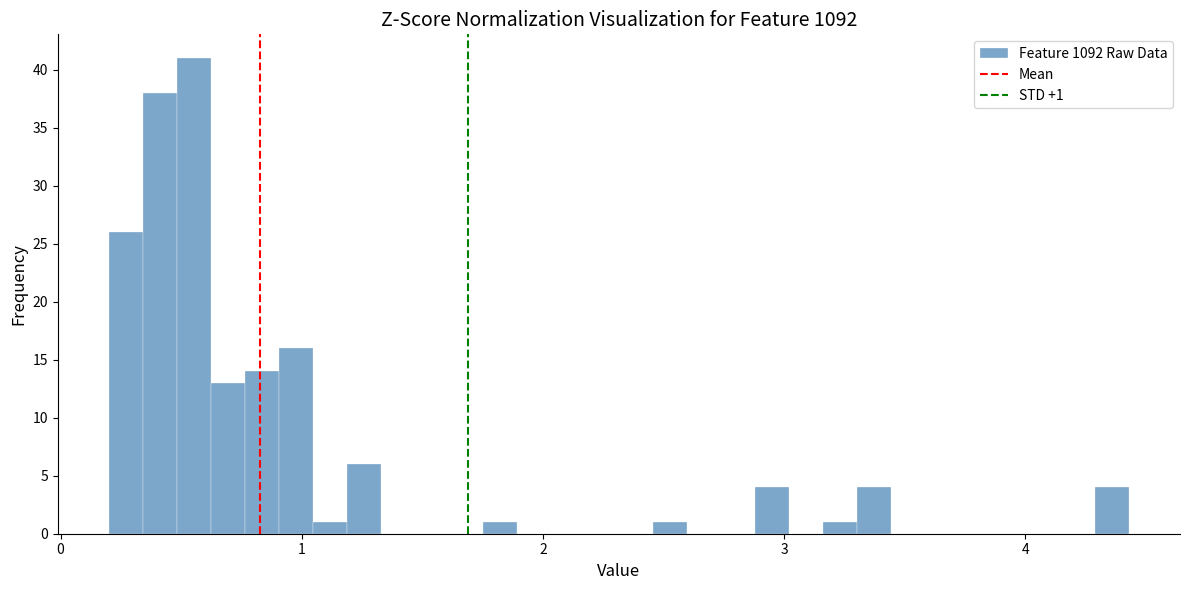

Around what value on the x-axis is the tallest bar? Give the approximate position of its centre, as read against the axis.

0.6